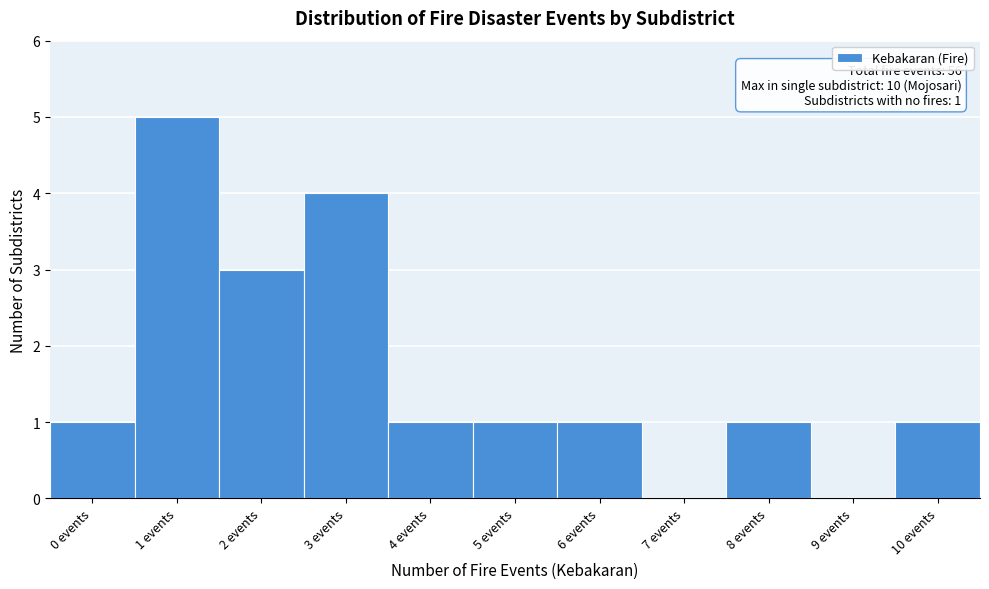

Which range on the x-axis has the tallest bar?

0.5 to 1.5